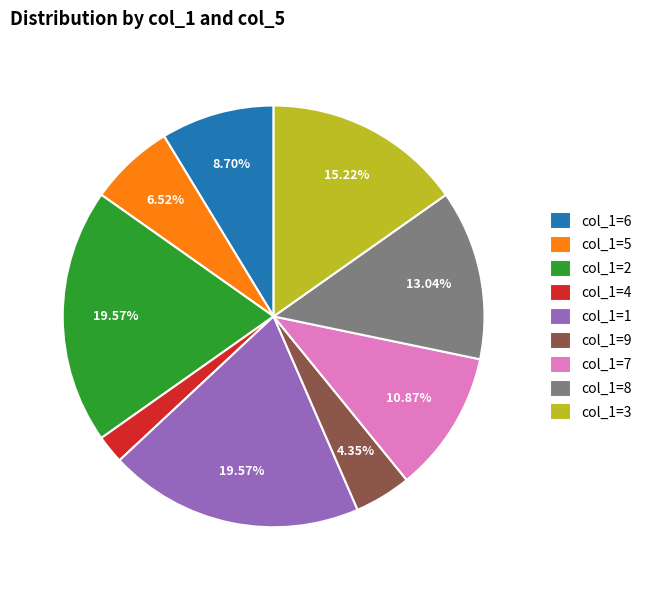

Do col_1=1 and col_1=4 together represent more than half of the pie?

No